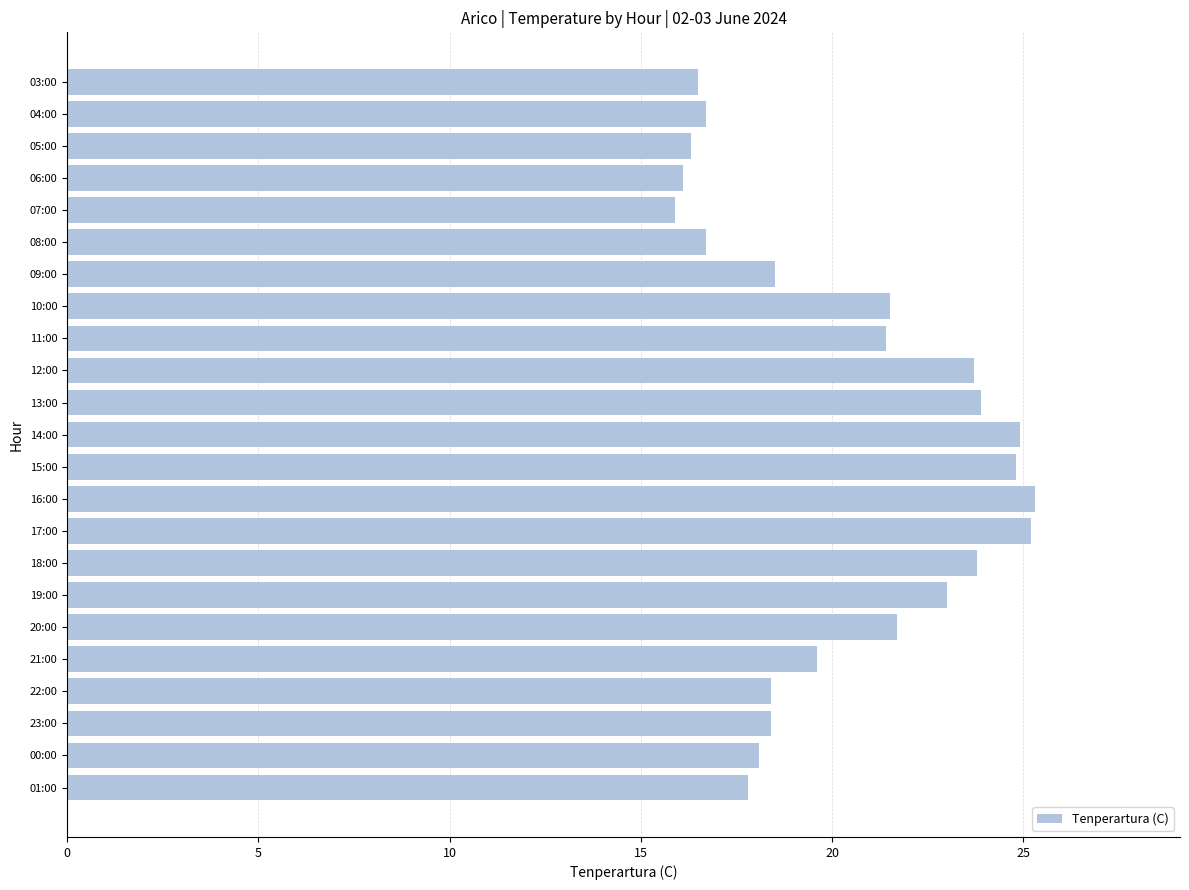

The value at 17:00 is 25.2. True or false?

True